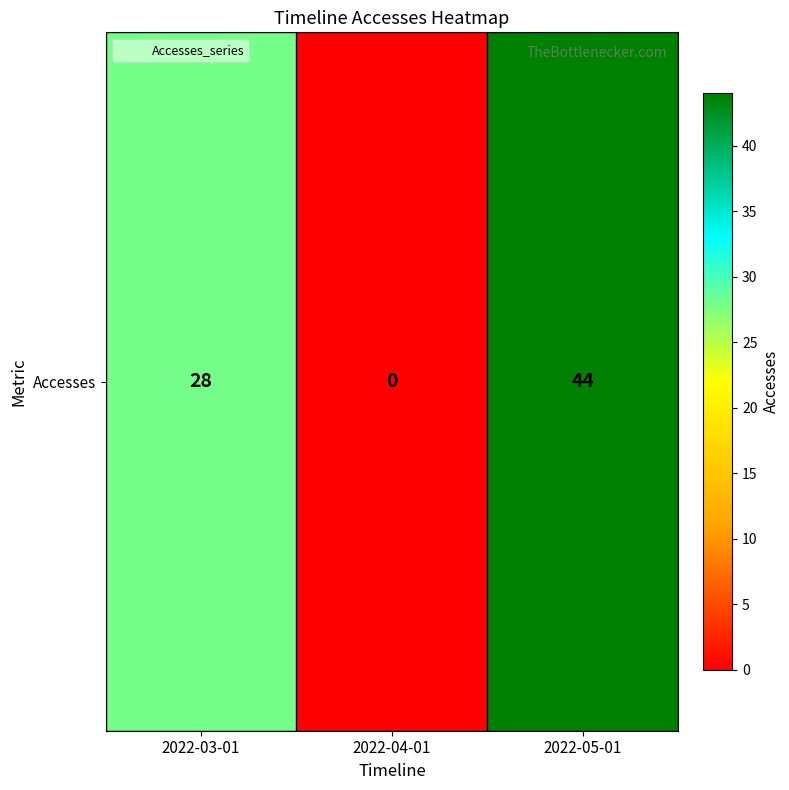

What is the difference between the maximum and minimum values?

44